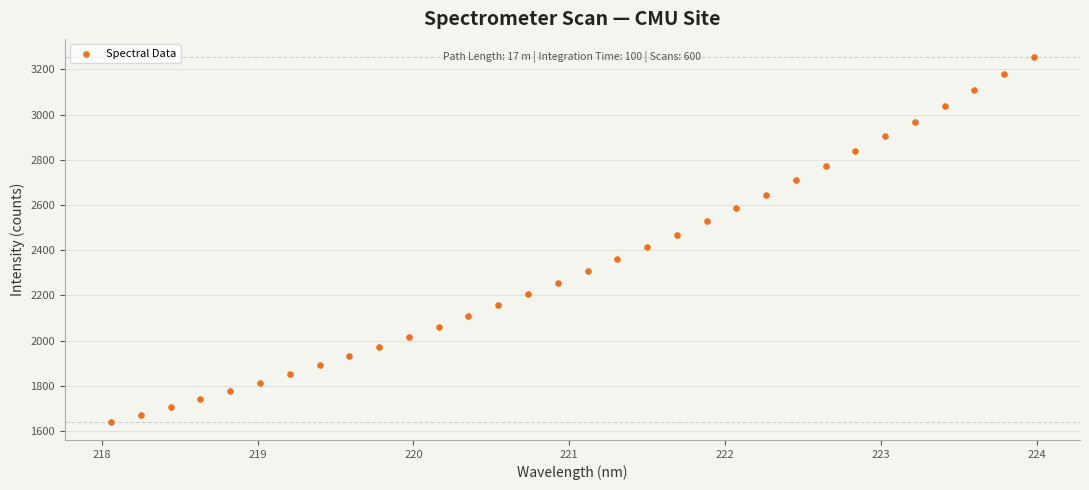

What is the range of X values (max minus min)?

5.9